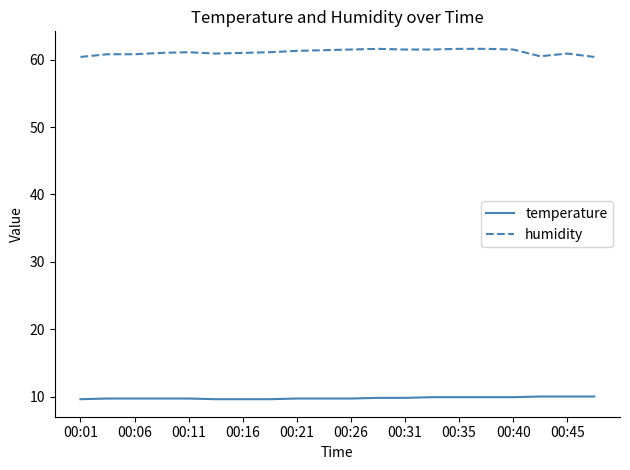

Which series has the largest total across all categories?

humidity